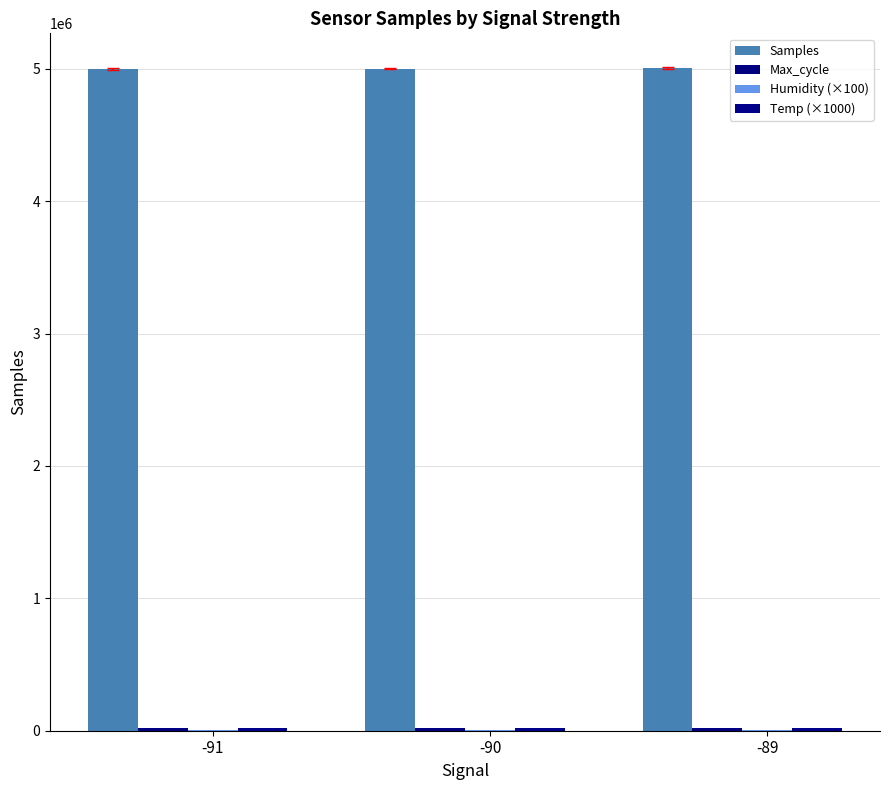

How many distinct data groups are displayed?

4